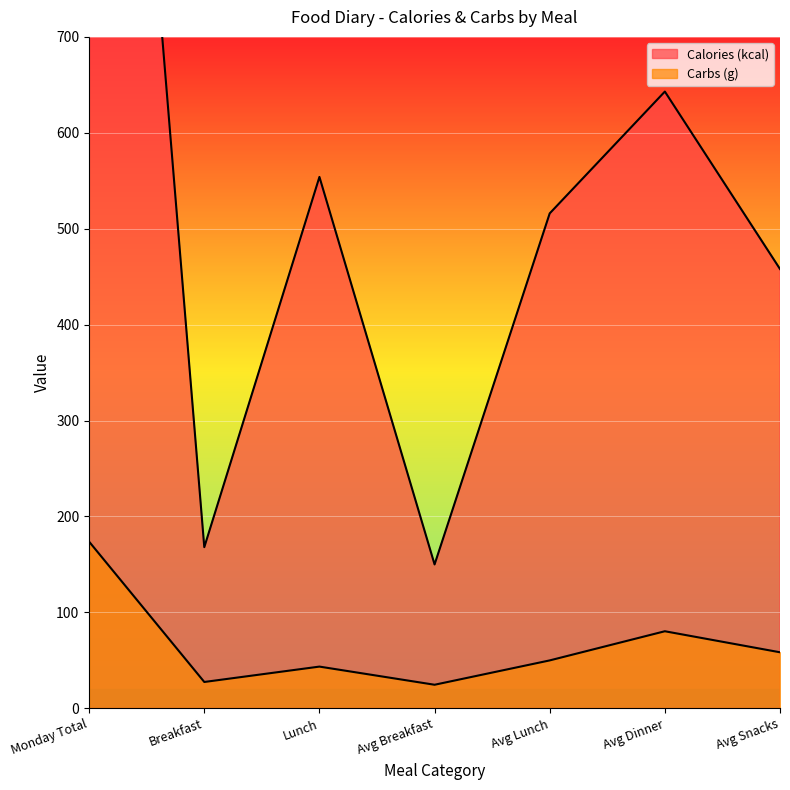

Reading left to right, what are all the values shown in this chart?

Calories (kcal): 1624.0	168.0	554.0	150.0	516.0	643.0	458.0
Carbs (g): 173.7	27.5	43.5	24.6	50.0	80.3	58.4